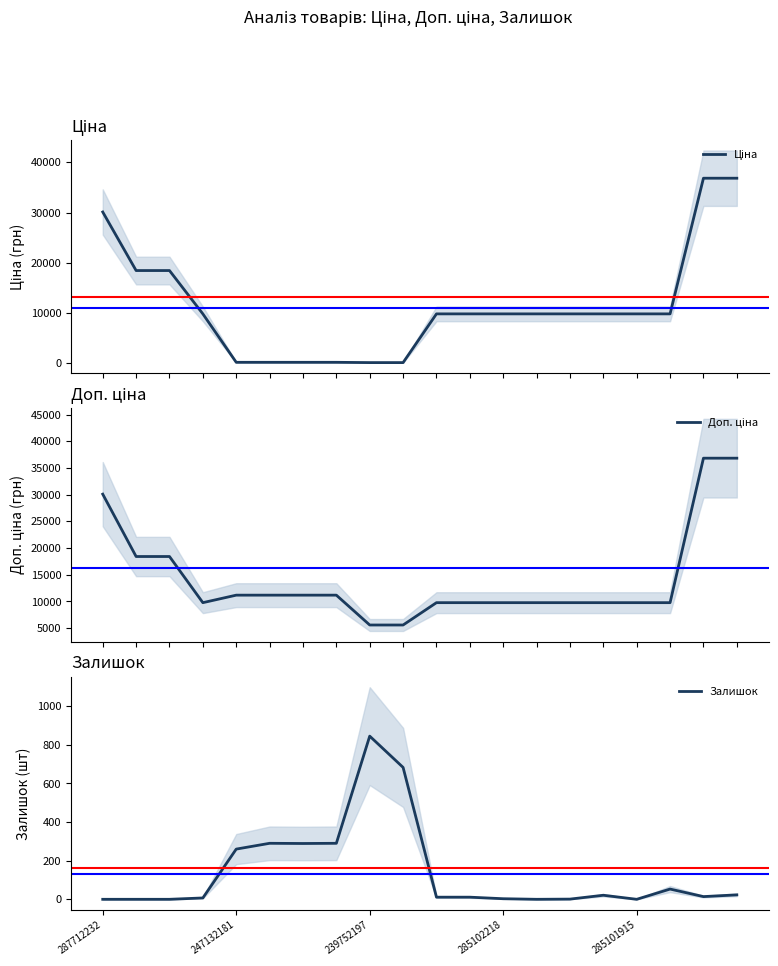

At which category does Залишок reach its first local valley?

6